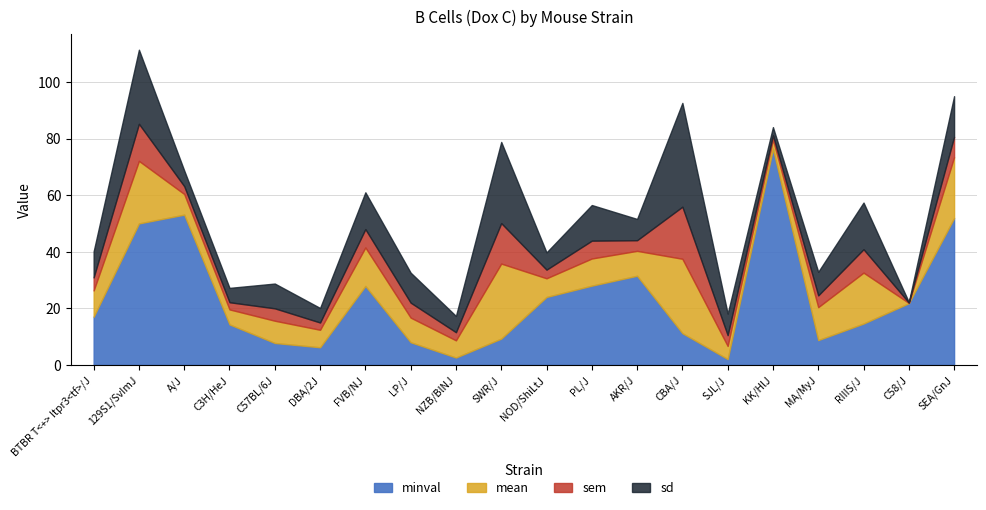

Which category has the lowest value across all series?

C58/J